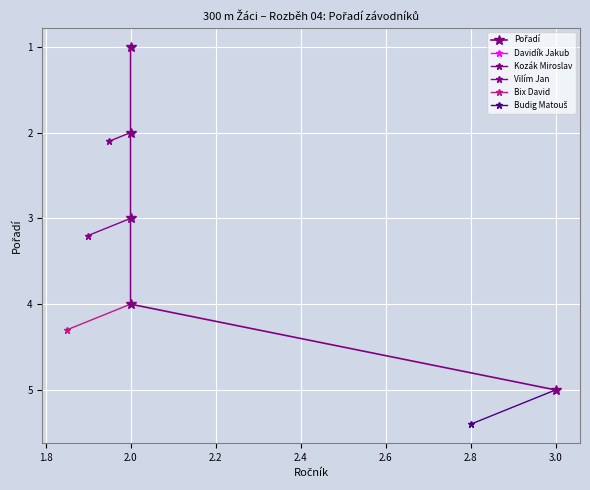

Which has a higher value, 2.0 or 2.0?

2.0